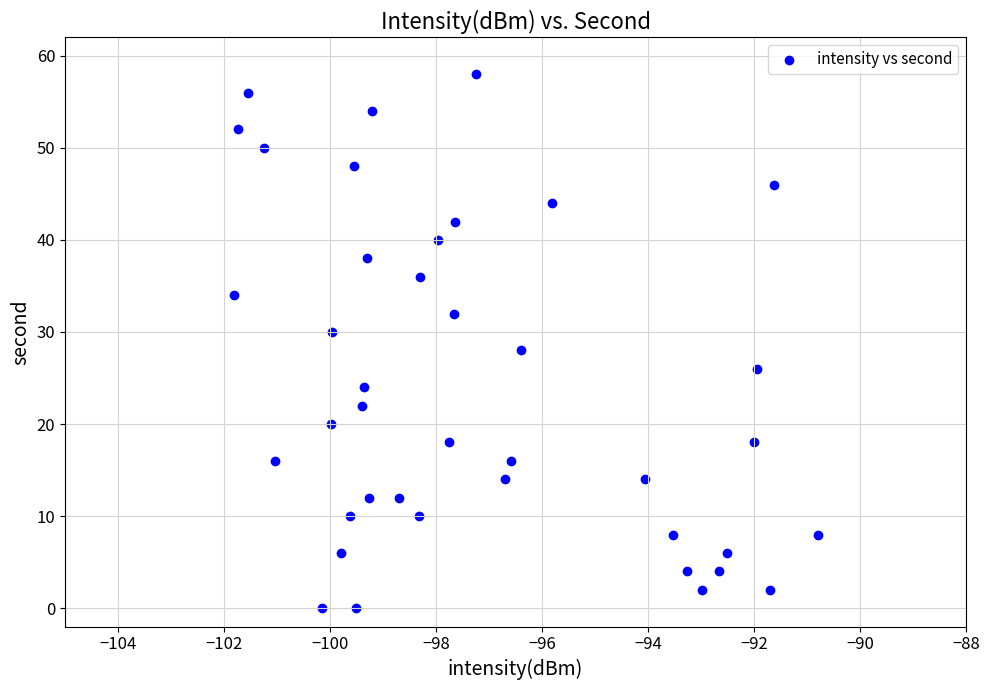

What is the range of Y values (max minus min)?

58